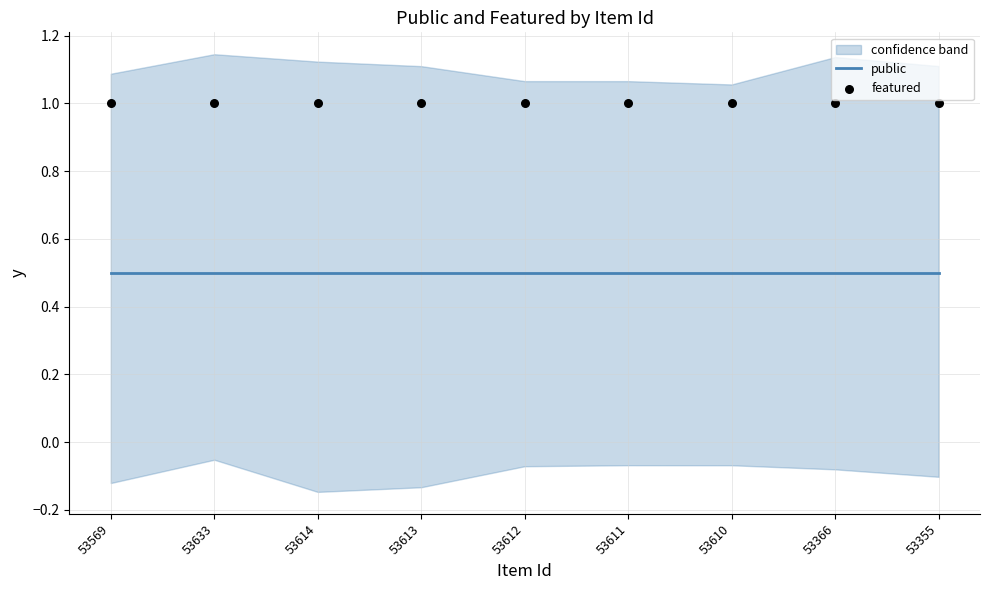

What is the total value across all series at 53569?

1.5